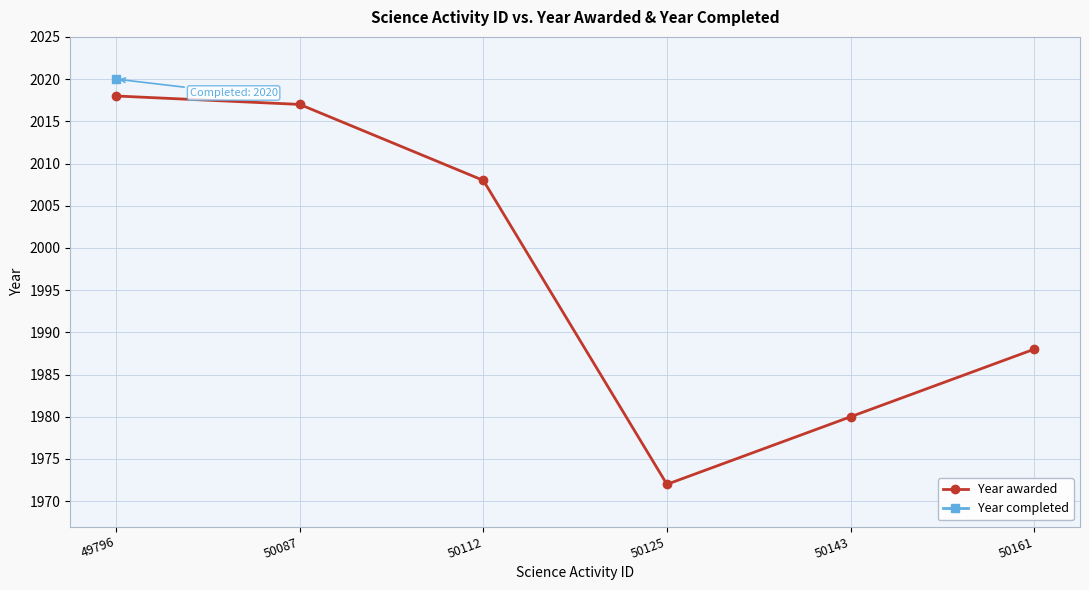

Between 50112 and 49796, which is larger?

49796